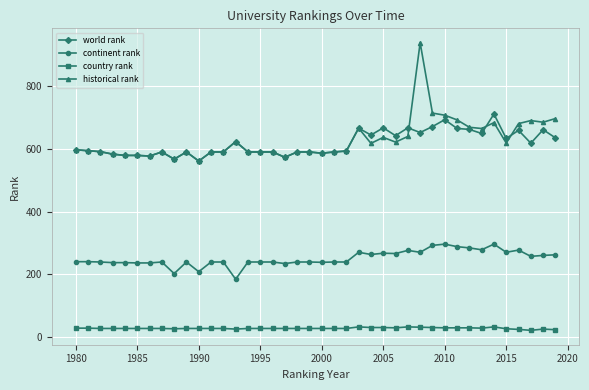

What is the minimum value for historical rank?

561.0